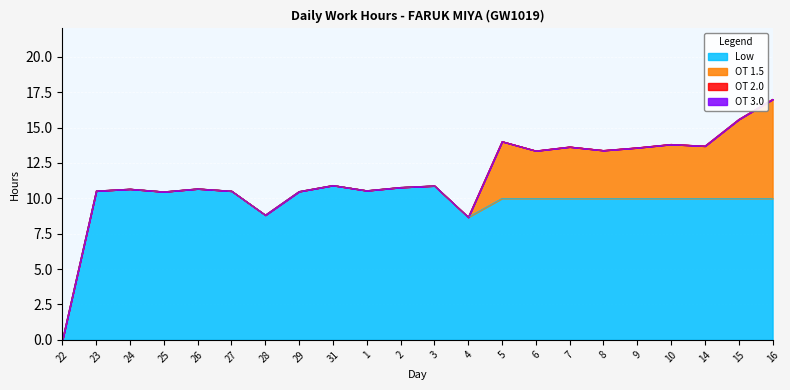

What is the highest value of the Low series?

10.9